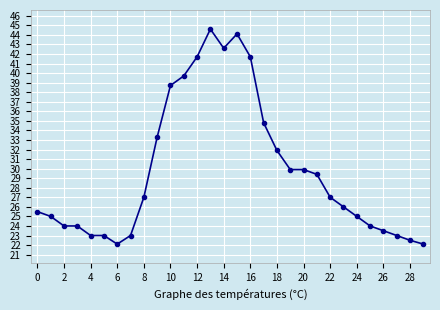

What is the difference between the second highest and second lowest values?

22.0